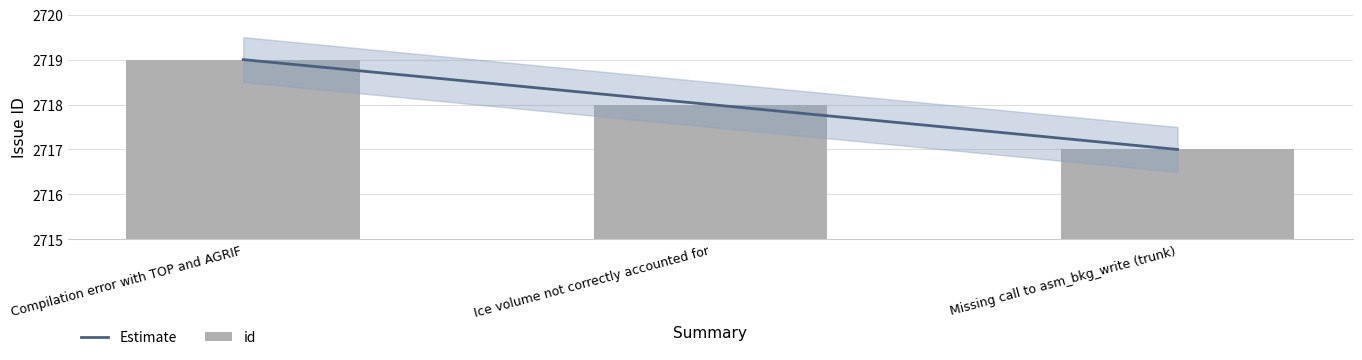

List the labels in order of id value, largest first.

Compilation error with TOP and AGRIF, Ice volume not correctly accounted for, Missing call to asm_bkg_write (trunk)